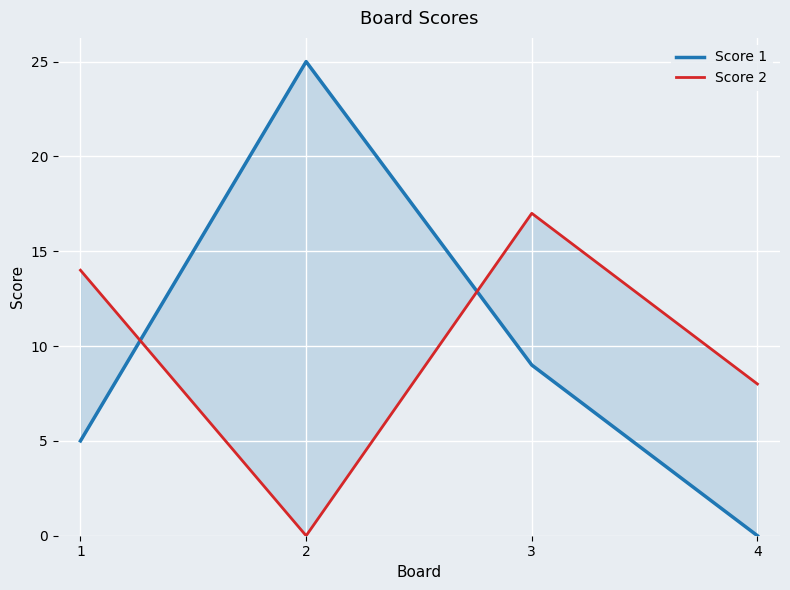

Where is the first local minimum for Score 2?

2